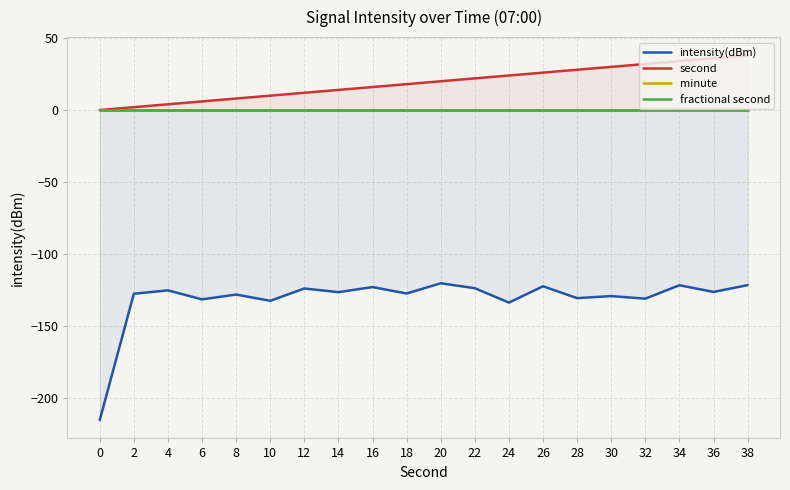

What is the highest value of the intensity(dBm) series?

-120.3